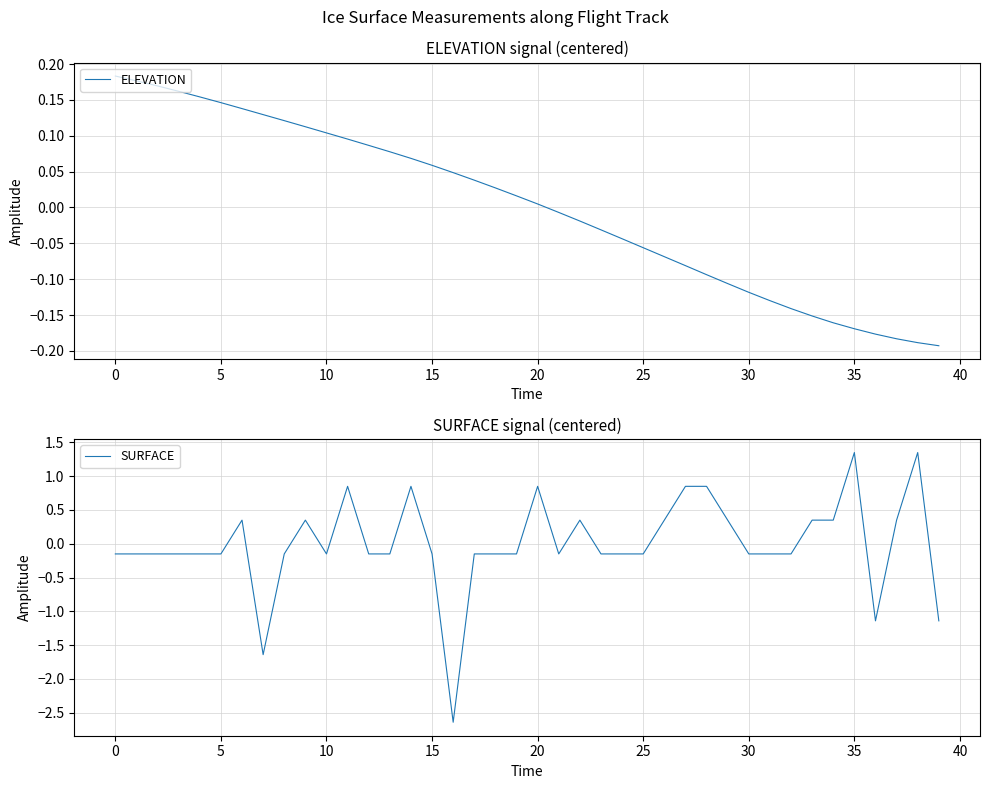

The ELEVATION series shows -0.0 at 25. True or false?

False